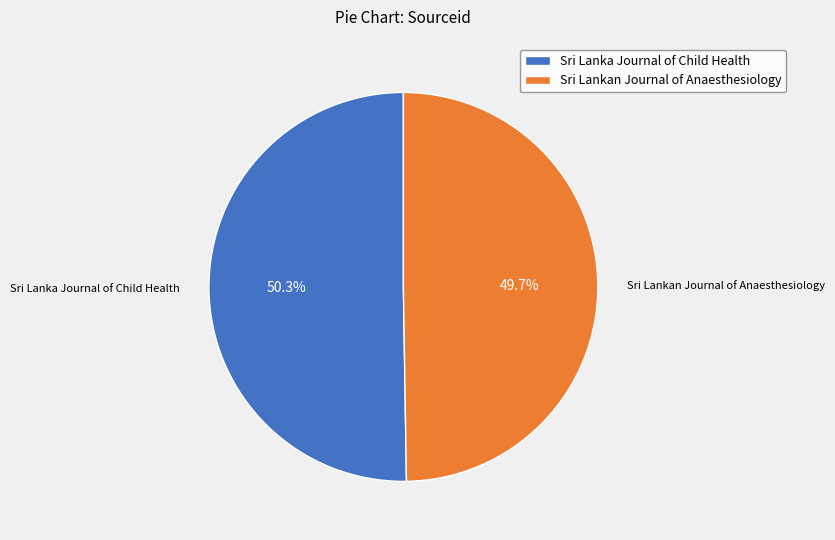

Which slice is the smallest?

Sri Lankan Journal of Anaesthesiology